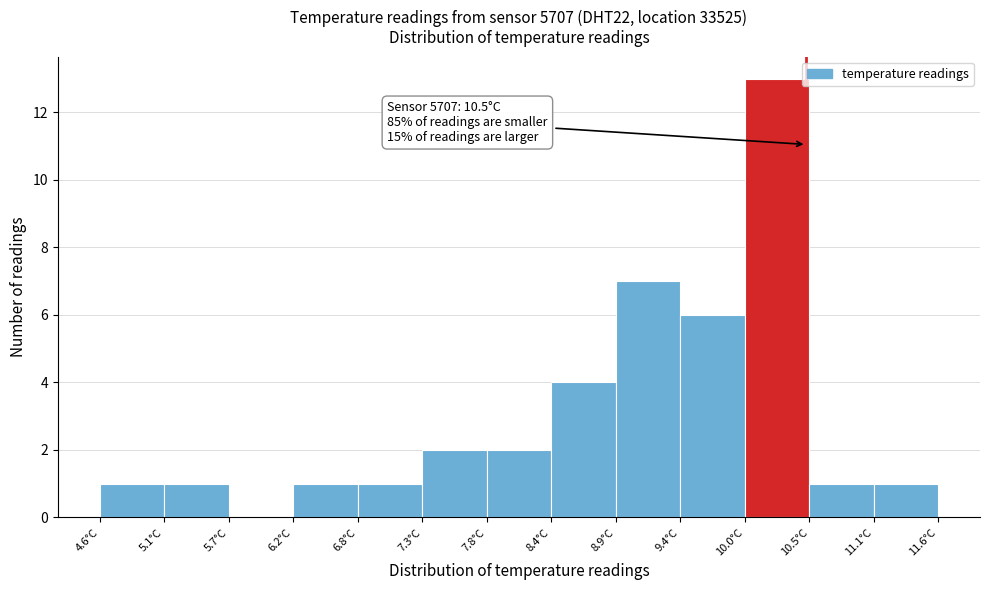

Which range on the x-axis has the tallest bar?

10.0 to 10.5